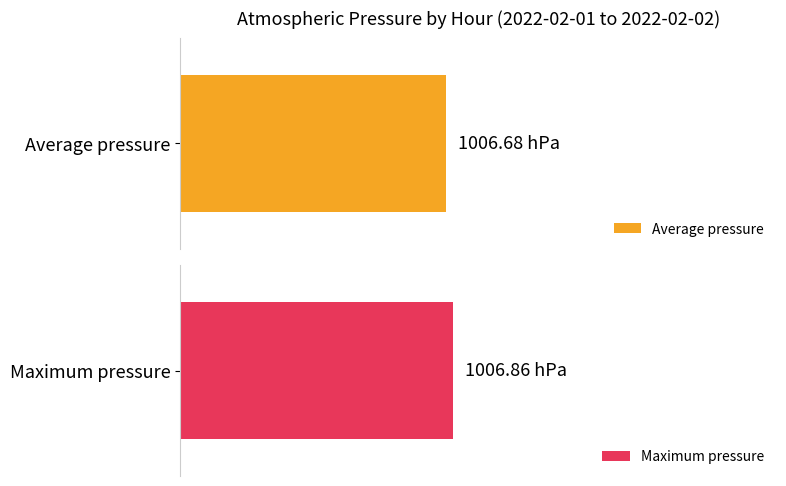

Are the bars horizontal?

Yes